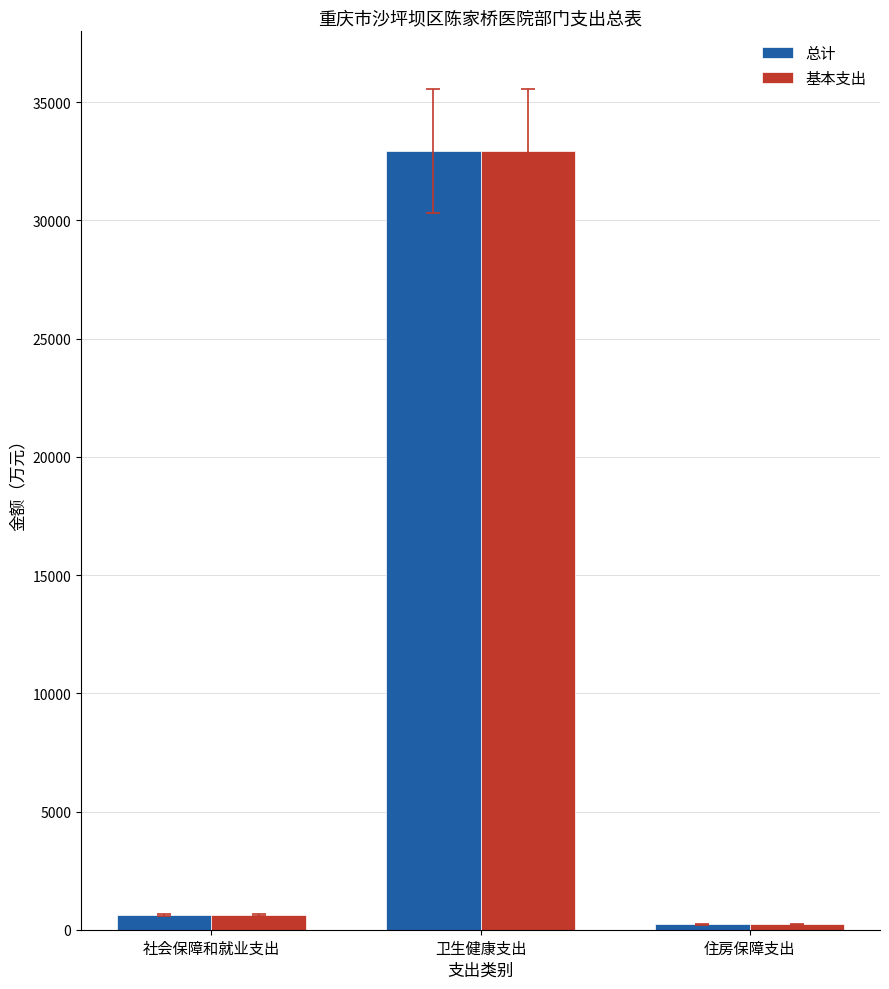

What is the sum of all 总计 values?

33789.5